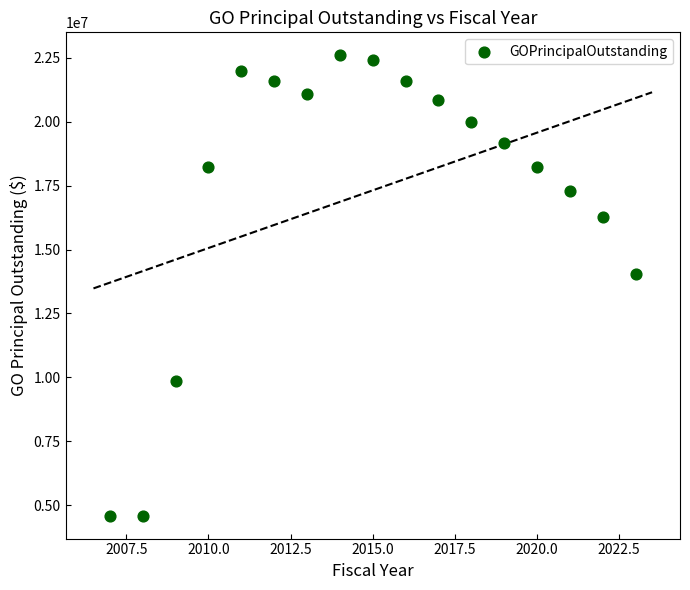

What is the range of X values (max minus min)?

16